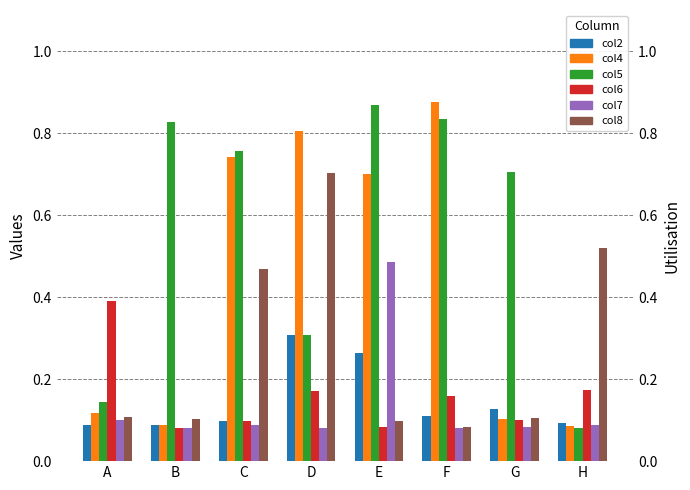

Reading left to right, extract all data points from this chart.

2: A=0.1	B=0.1	C=0.1	D=0.3	E=0.3	F=0.1	G=0.1	H=0.1
4: A=0.1	B=0.1	C=0.7	D=0.8	E=0.7	F=0.9	G=0.1	H=0.1
5: A=0.1	B=0.8	C=0.8	D=0.3	E=0.9	F=0.8	G=0.7	H=0.1
6: A=0.4	B=0.1	C=0.1	D=0.2	E=0.1	F=0.2	G=0.1	H=0.2
7: A=0.1	B=0.1	C=0.1	D=0.1	E=0.5	F=0.1	G=0.1	H=0.1
8: A=0.1	B=0.1	C=0.5	D=0.7	E=0.1	F=0.1	G=0.1	H=0.5